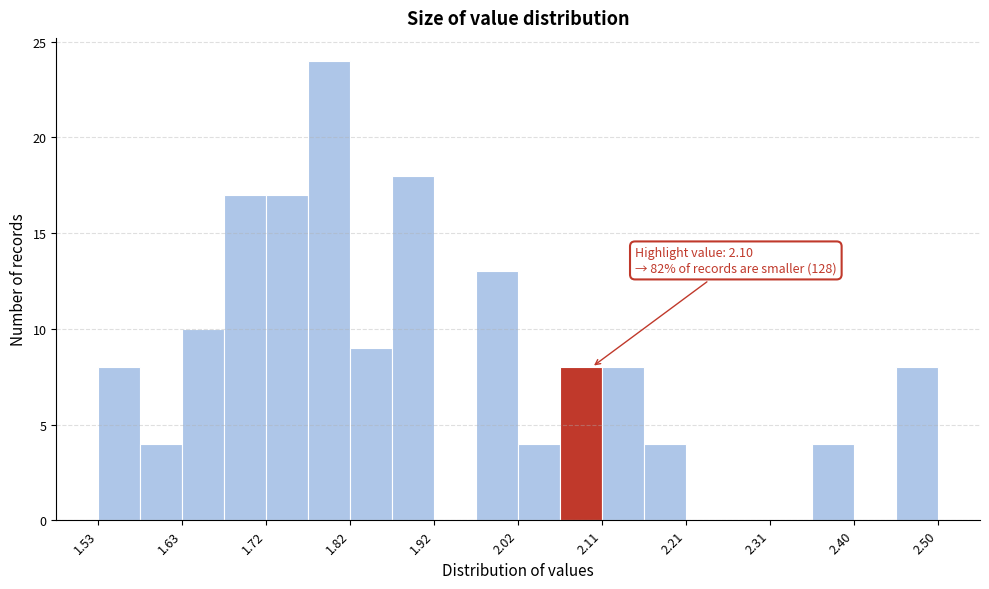

Which range on the x-axis has the tallest bar?

1.77 to 1.82